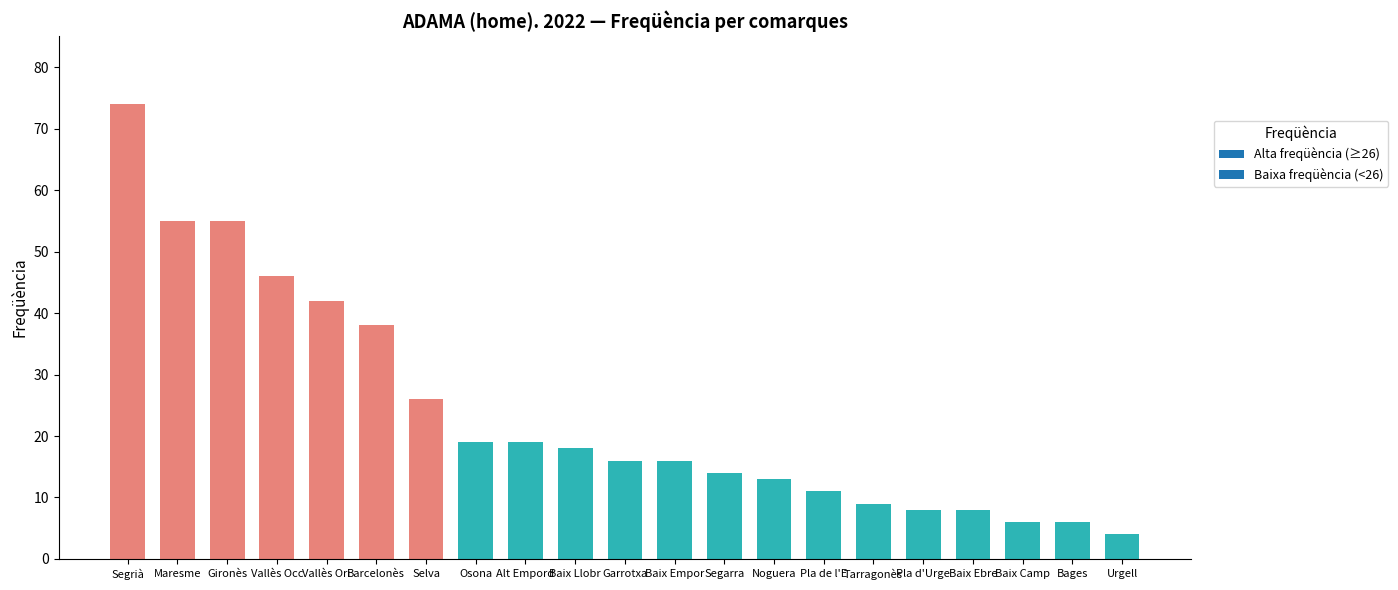

What is the sum of the values at Bages and Baix Camp?

12